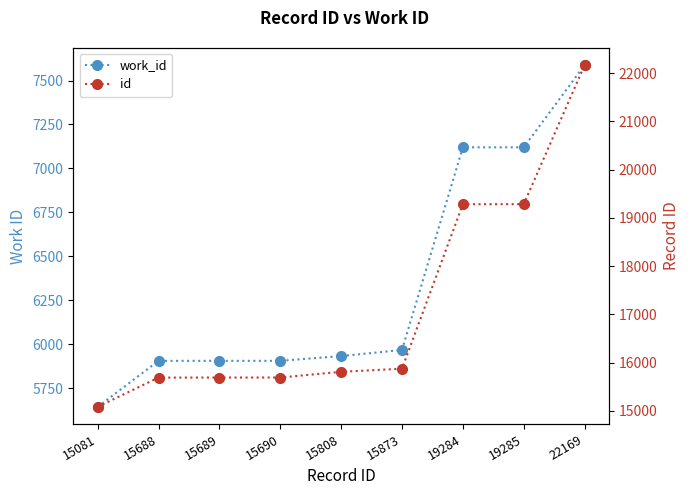

At which label does work_id first exceed 5932?

15873